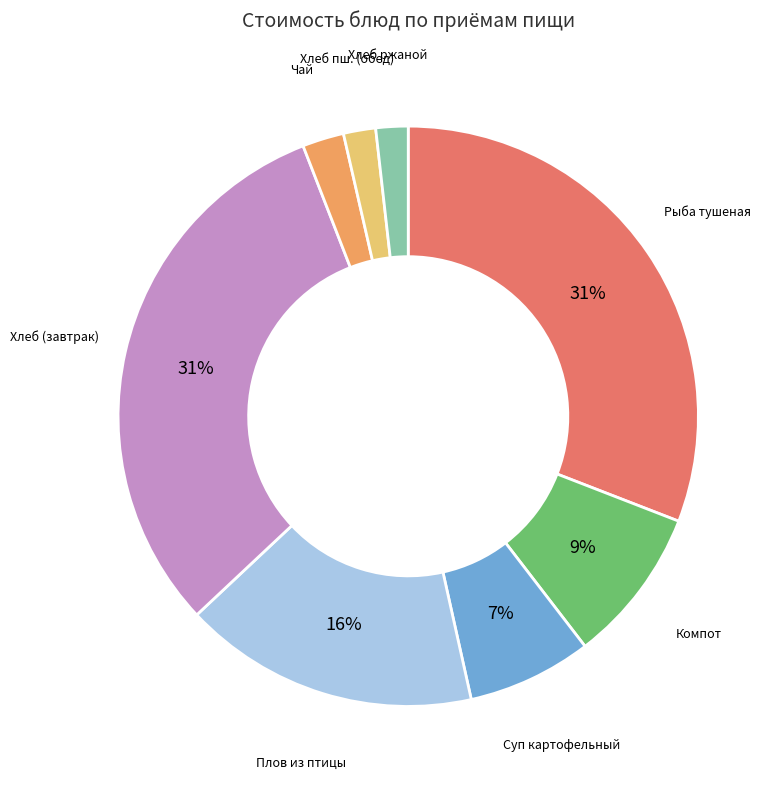

Which has a higher value, Хлеб (завтрак) or Хлеб ржаной?

Хлеб (завтрак)